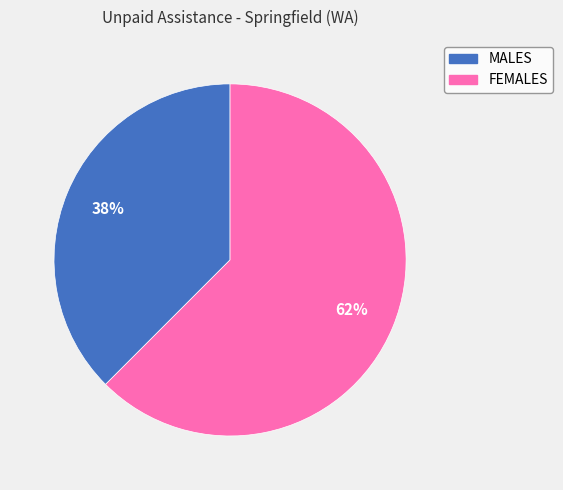

How many segments does this pie chart have?

2